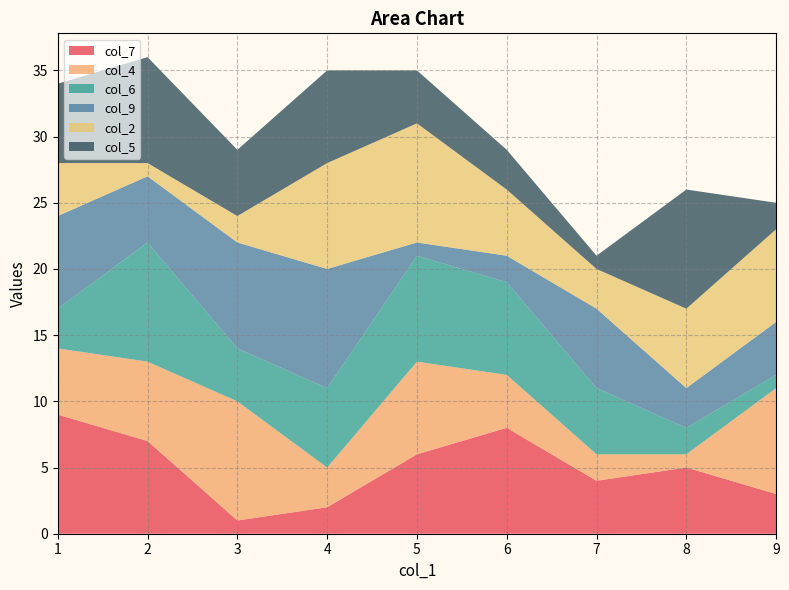

What are all the series names shown in the legend?

col_7, col_4, col_6, col_9, col_2, col_5